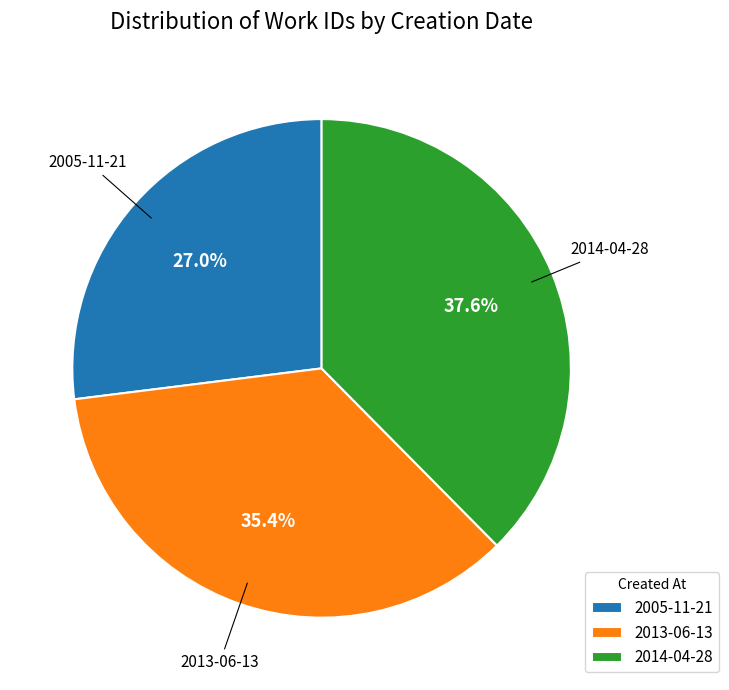

What percentage is the 2005-11-21 slice, to the nearest percent?

27%